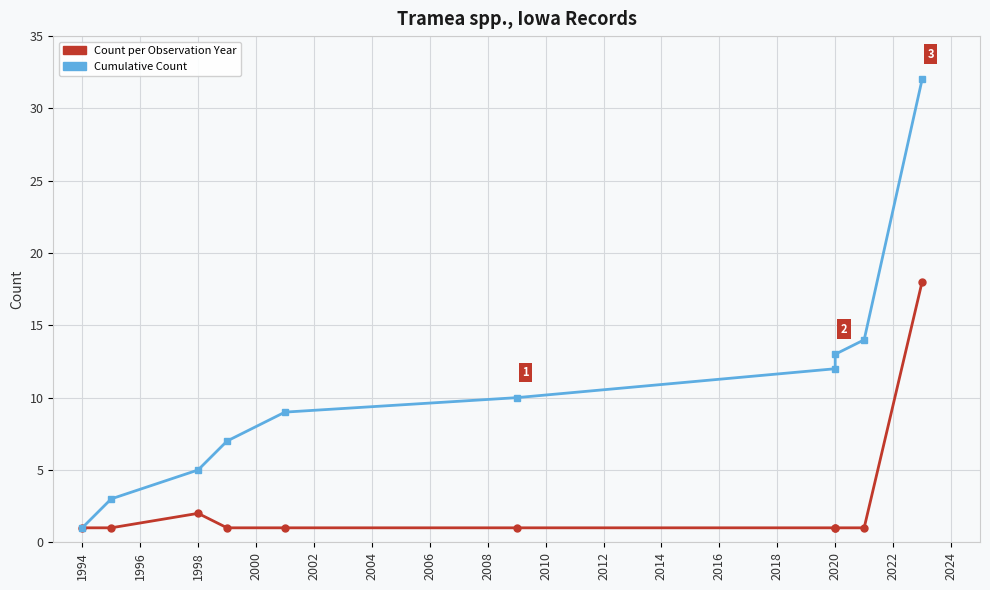

How many lines are shown in the chart?

2